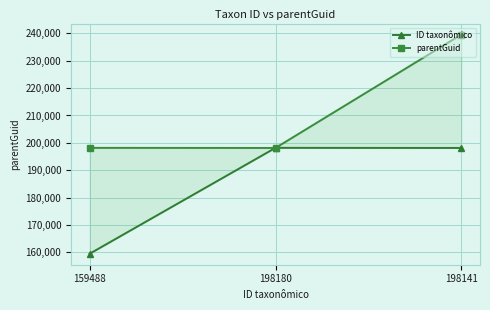

At which category does the chart reach its minimum across all series?

159488